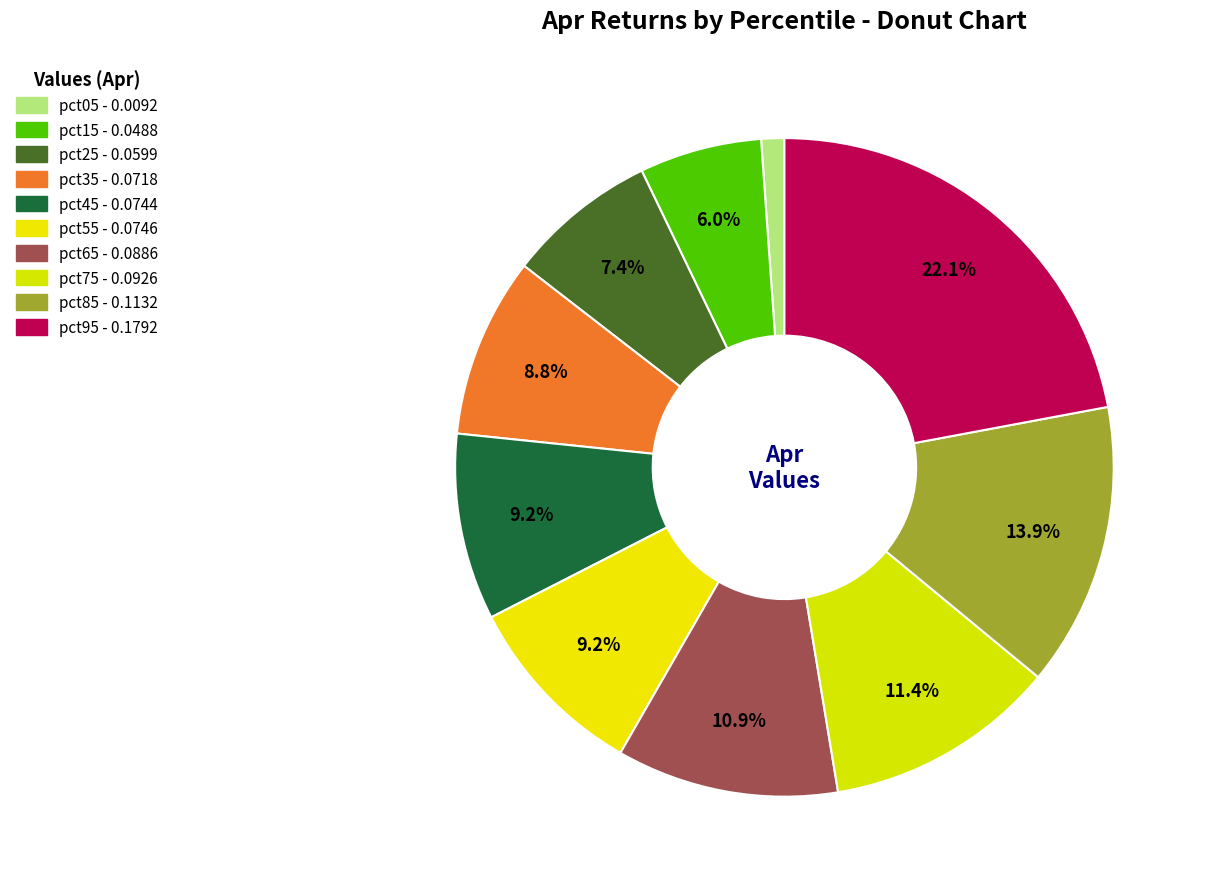

What percentage do pct05 and pct85 together represent?

15.1%